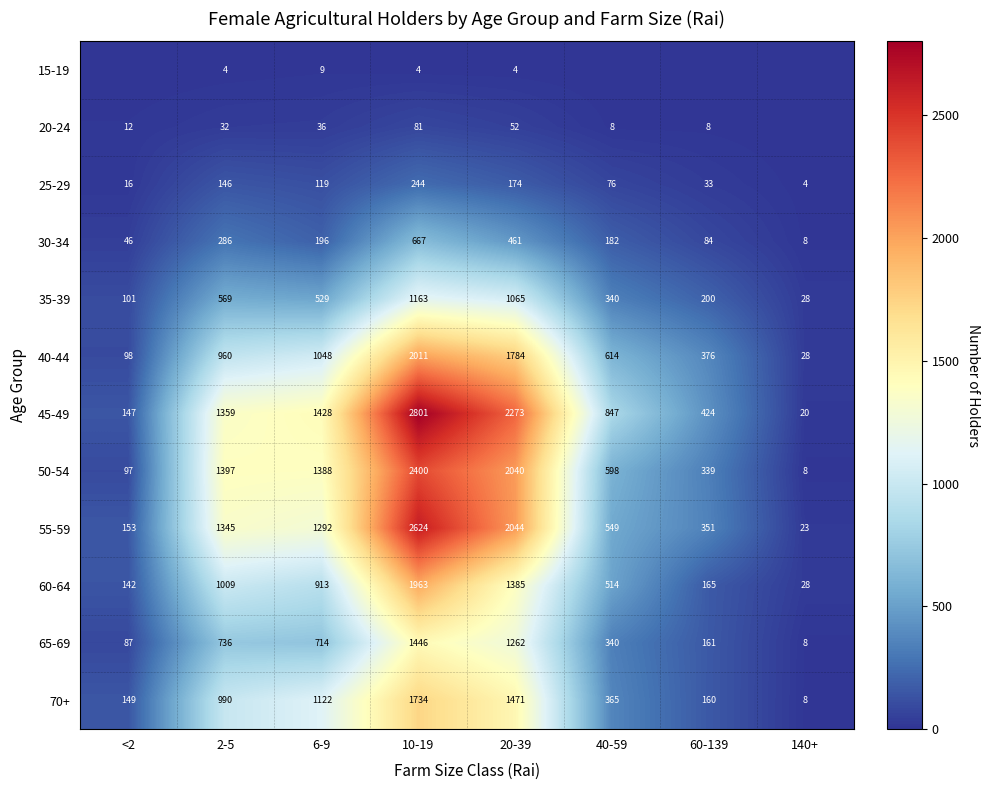

True or false: 50-54 has a value of 97 at <2.

True